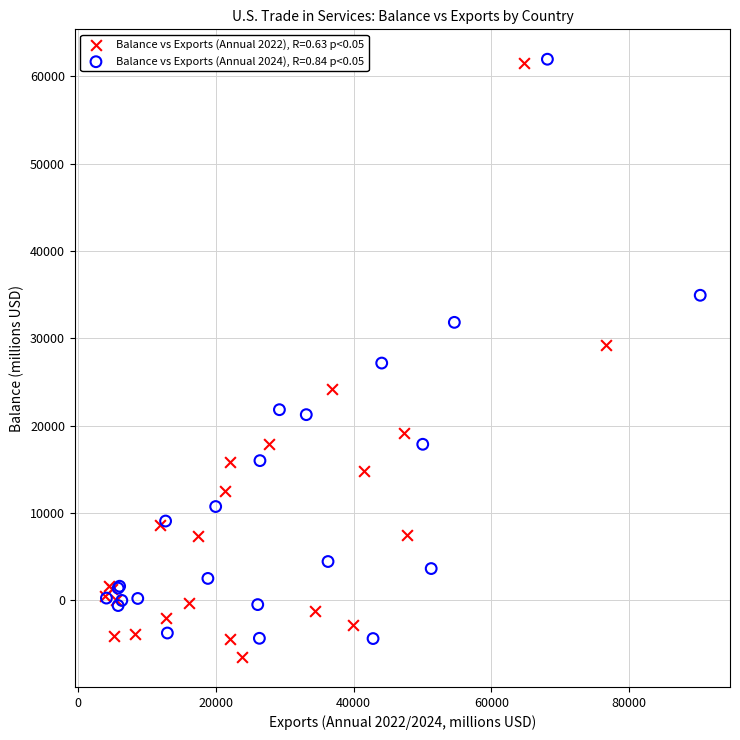

What are all the series names shown in the legend?

Balance vs Exports (Annual 2022), R=0.63 p<0.05, Balance vs Exports (Annual 2024), R=0.84 p<0.05